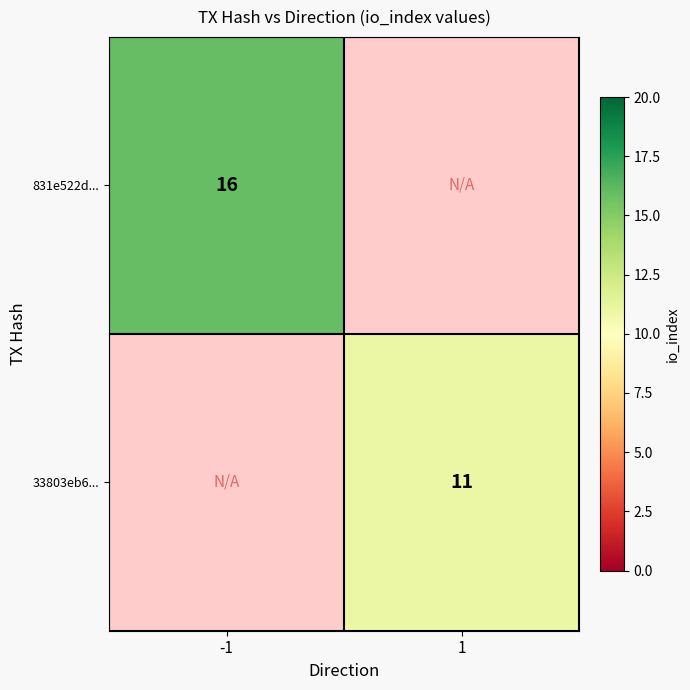

Is it true that 831e522d... equals 8.6 at -1?

False